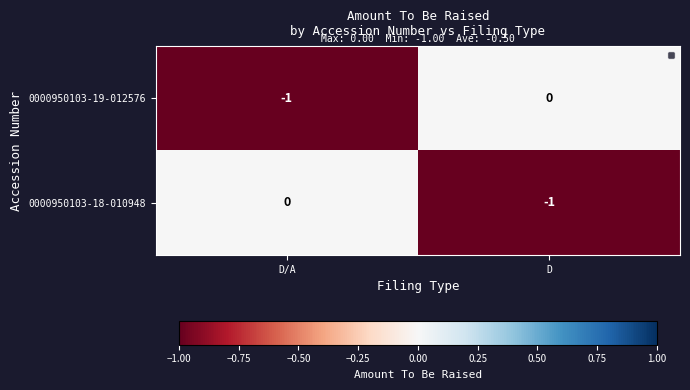

Reading left to right, transcribe all the data shown in this chart.

0000950103-19-012576: D/A=-1	D=0
0000950103-18-010948: D/A=0	D=-1